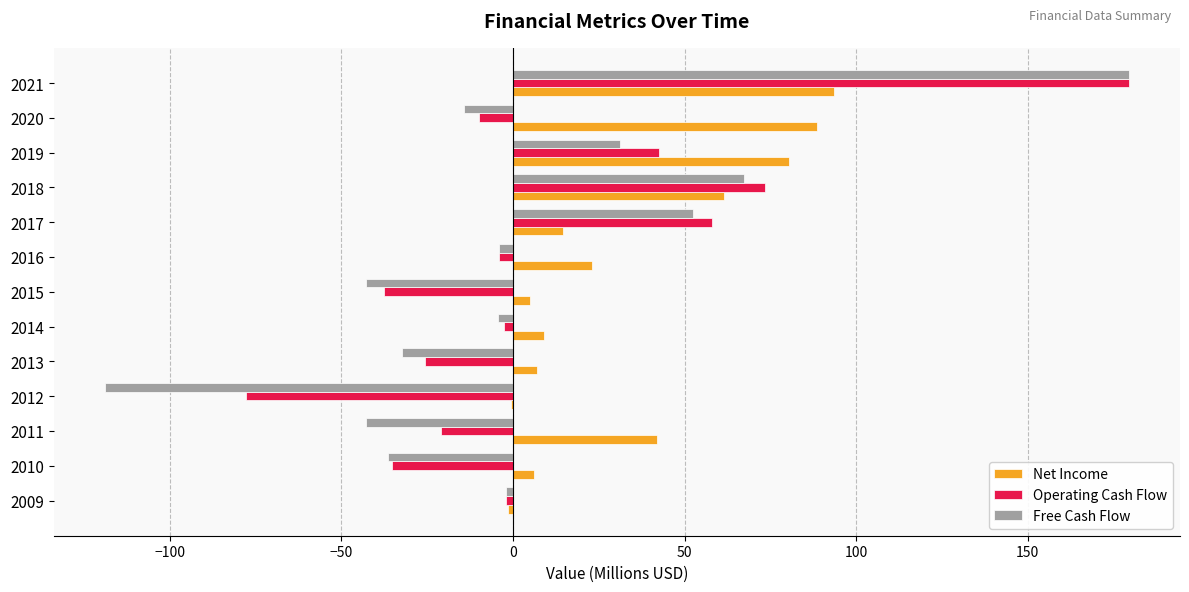

Which series changed the most between 2013 and 2014?

Free Cash Flow